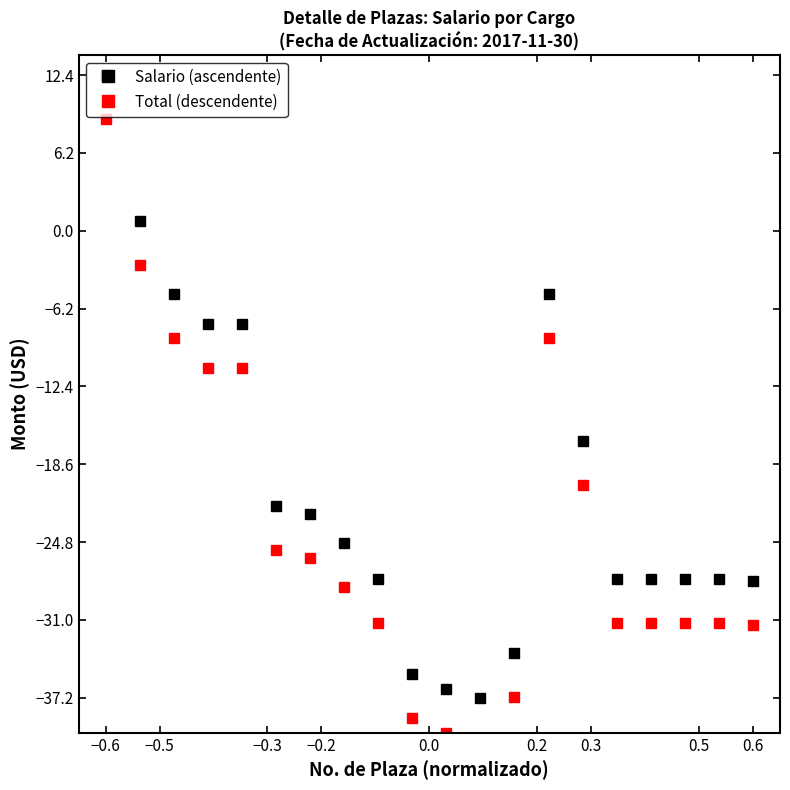

True or false: Salario (ascendente) has more than 1 interior local peaks.

False